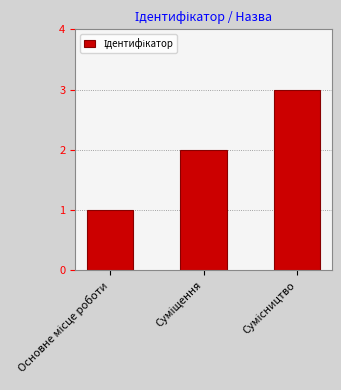

What is the sum of all values?

6